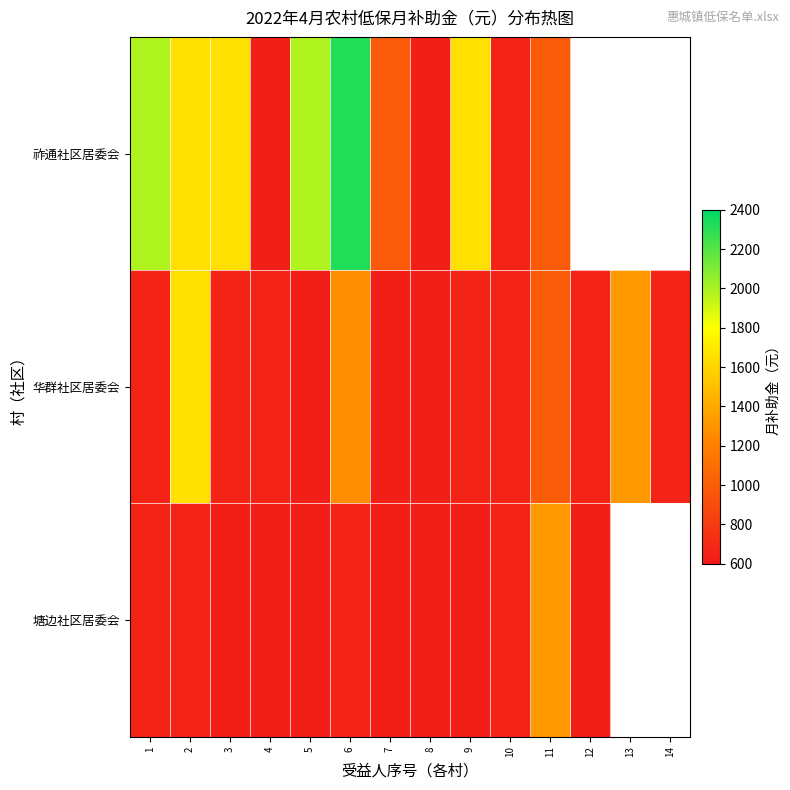

Is it true that 华群社区居委会 equals 251.2 at 4?

False